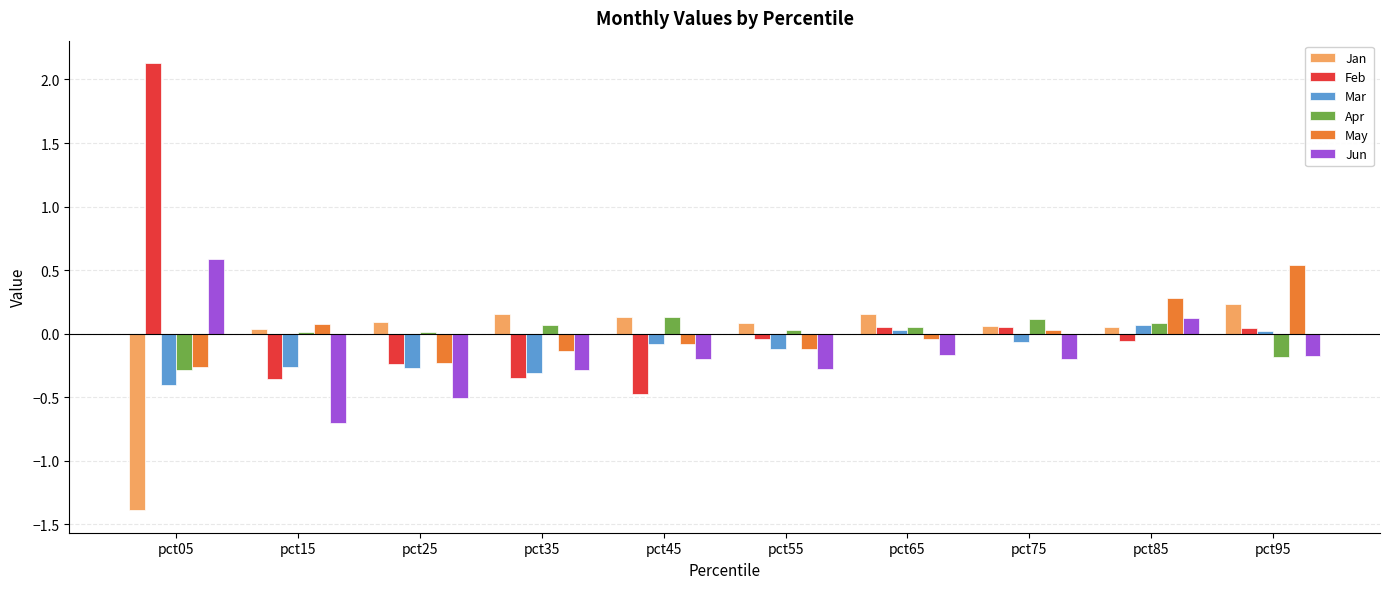

At which category does the chart reach its minimum across all series?

pct05